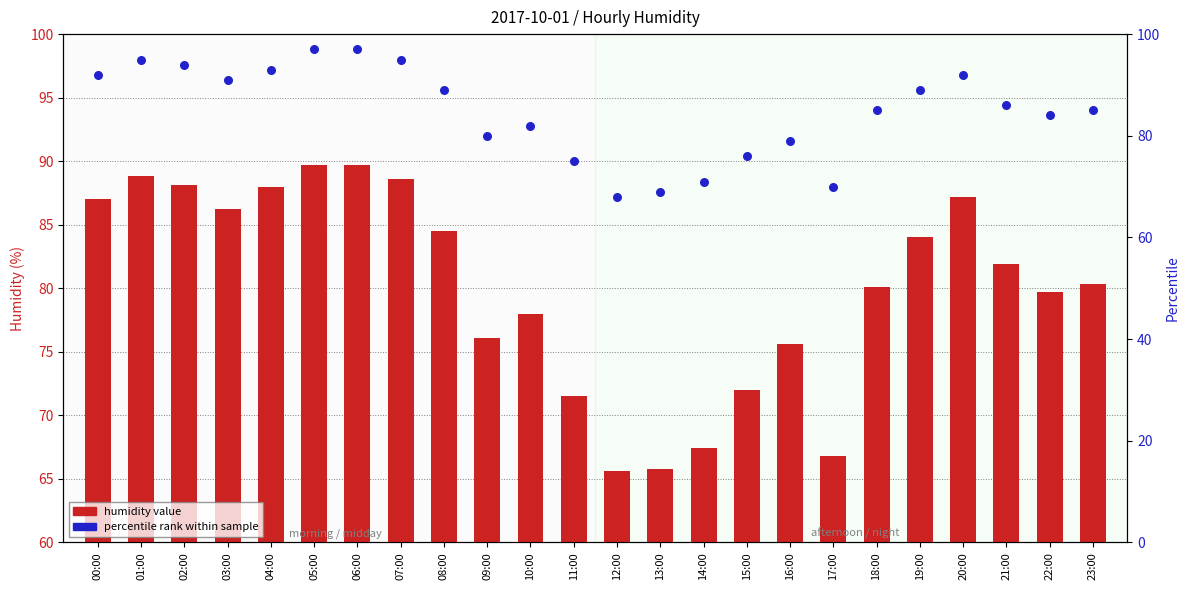

What are all the series names shown in the legend?

humidity value, percentile rank within sample